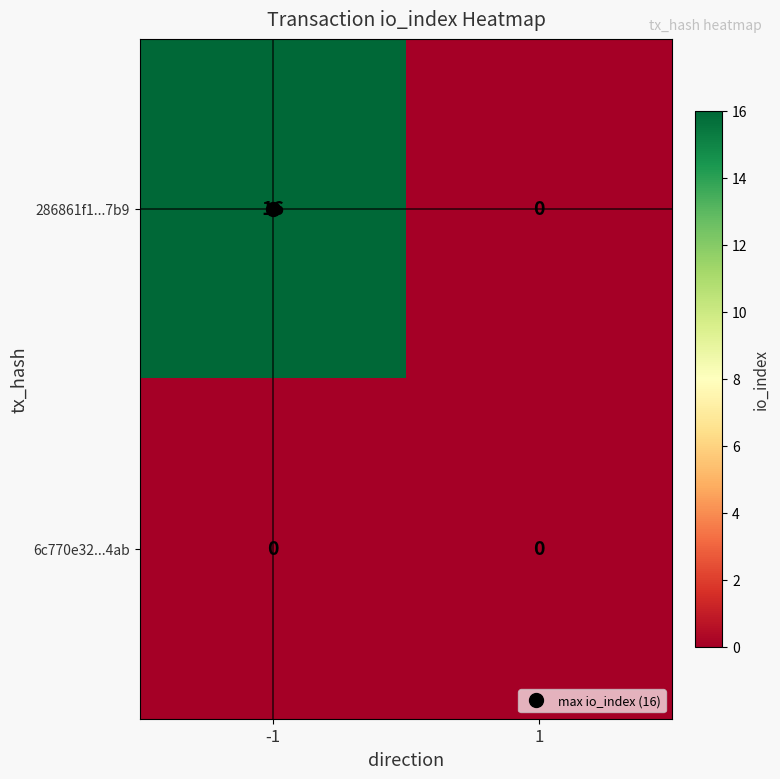

List the series in order of their overall mean, lowest first.

6c770e32...4ab, 286861f1...7b9